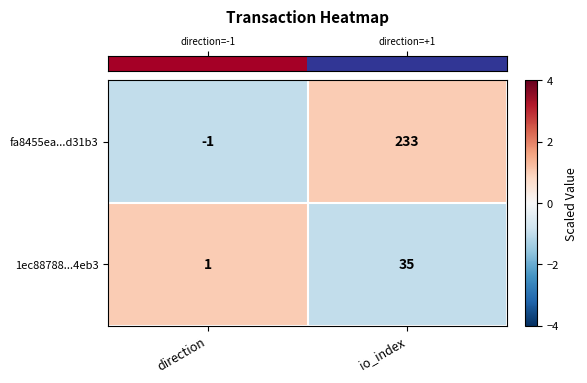

The value of 1ec88788...4eb3 at io_index is 62. True or false?

False